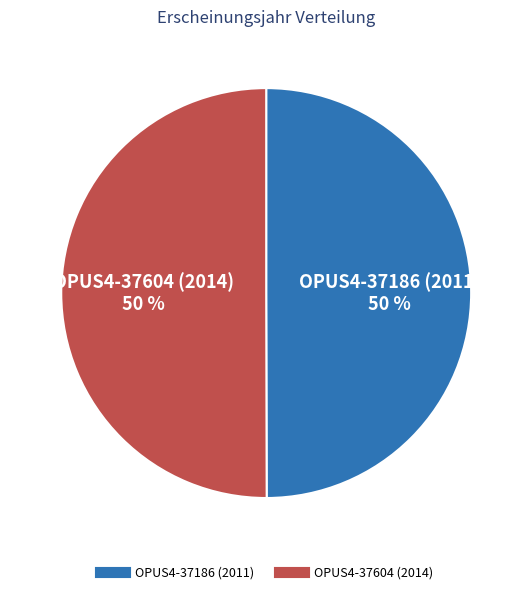

Is it true that OPUS4-37604 (2014) is 62% of the pie?

False